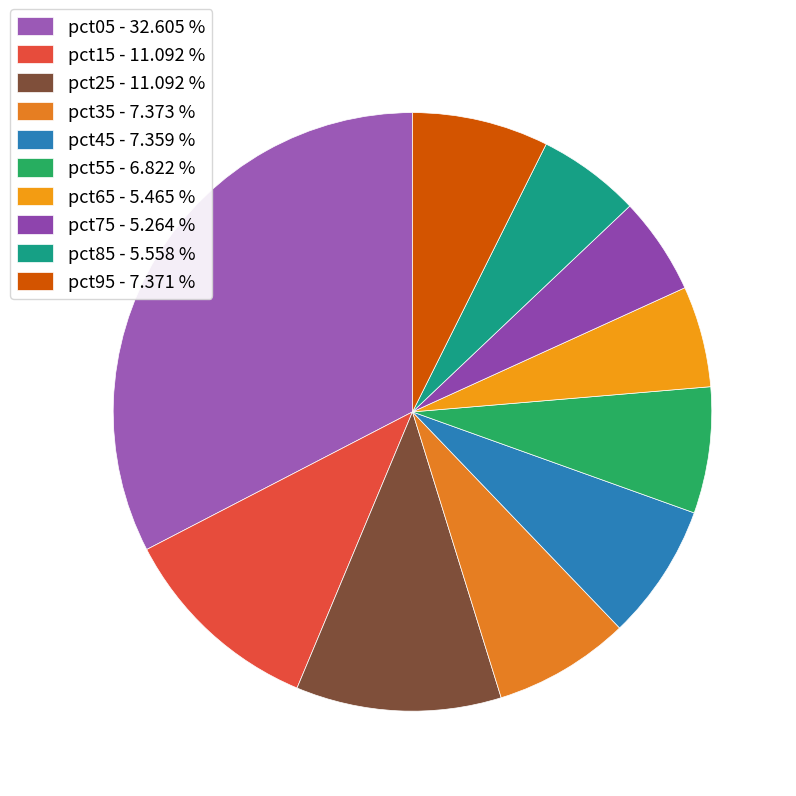

The pct15 slice represents 11% of the pie. True or false?

True